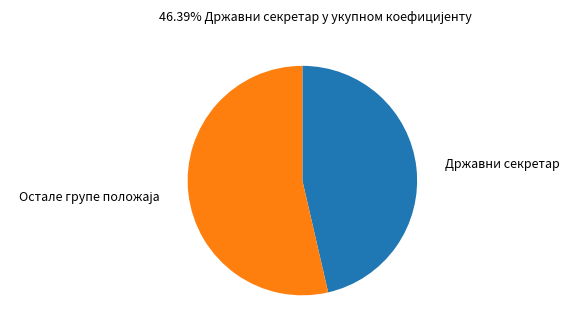

The Државни секретар slice represents 60% of the pie. True or false?

False